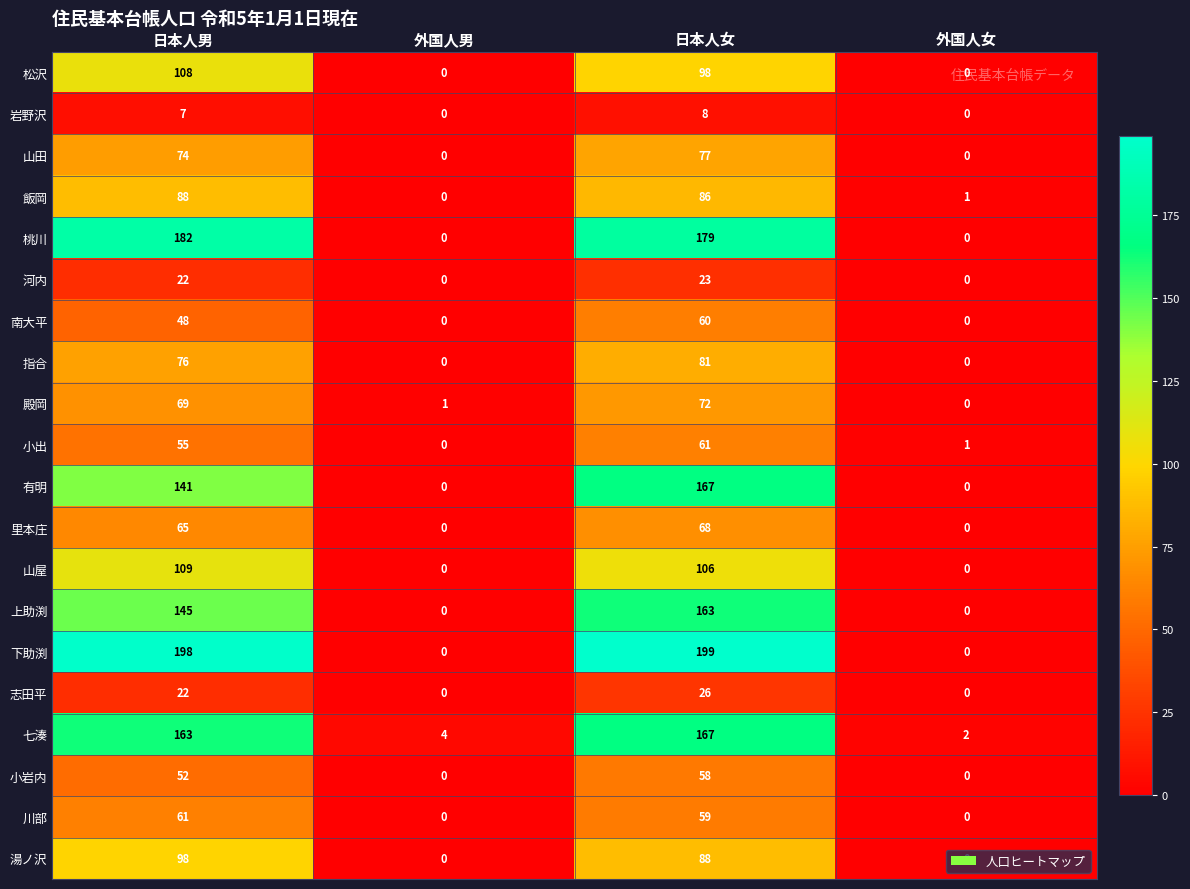

How many series are shown in this chart?

20